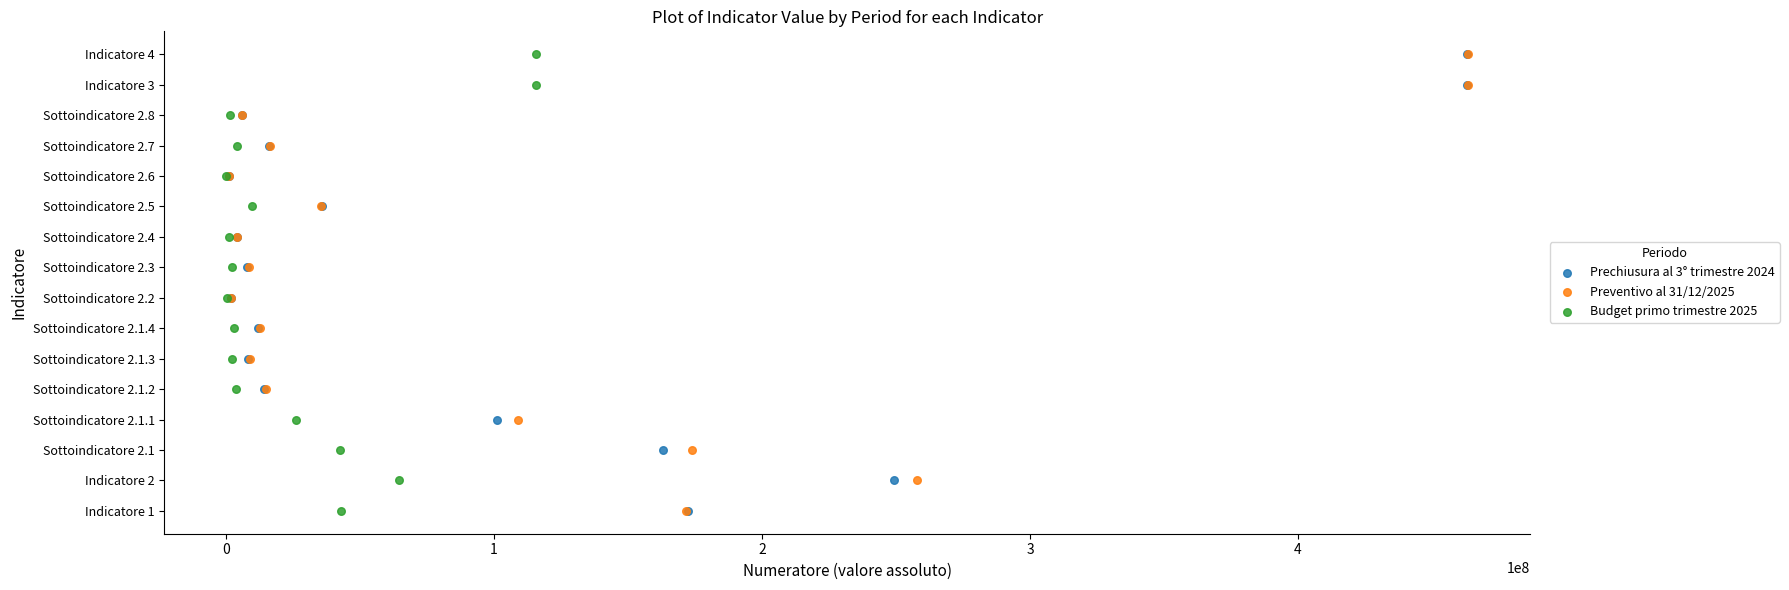

What are all the series names shown in the legend?

Prechiusura al 3° trimestre 2024, Preventivo al 31/12/2025, Budget primo trimestre 2025